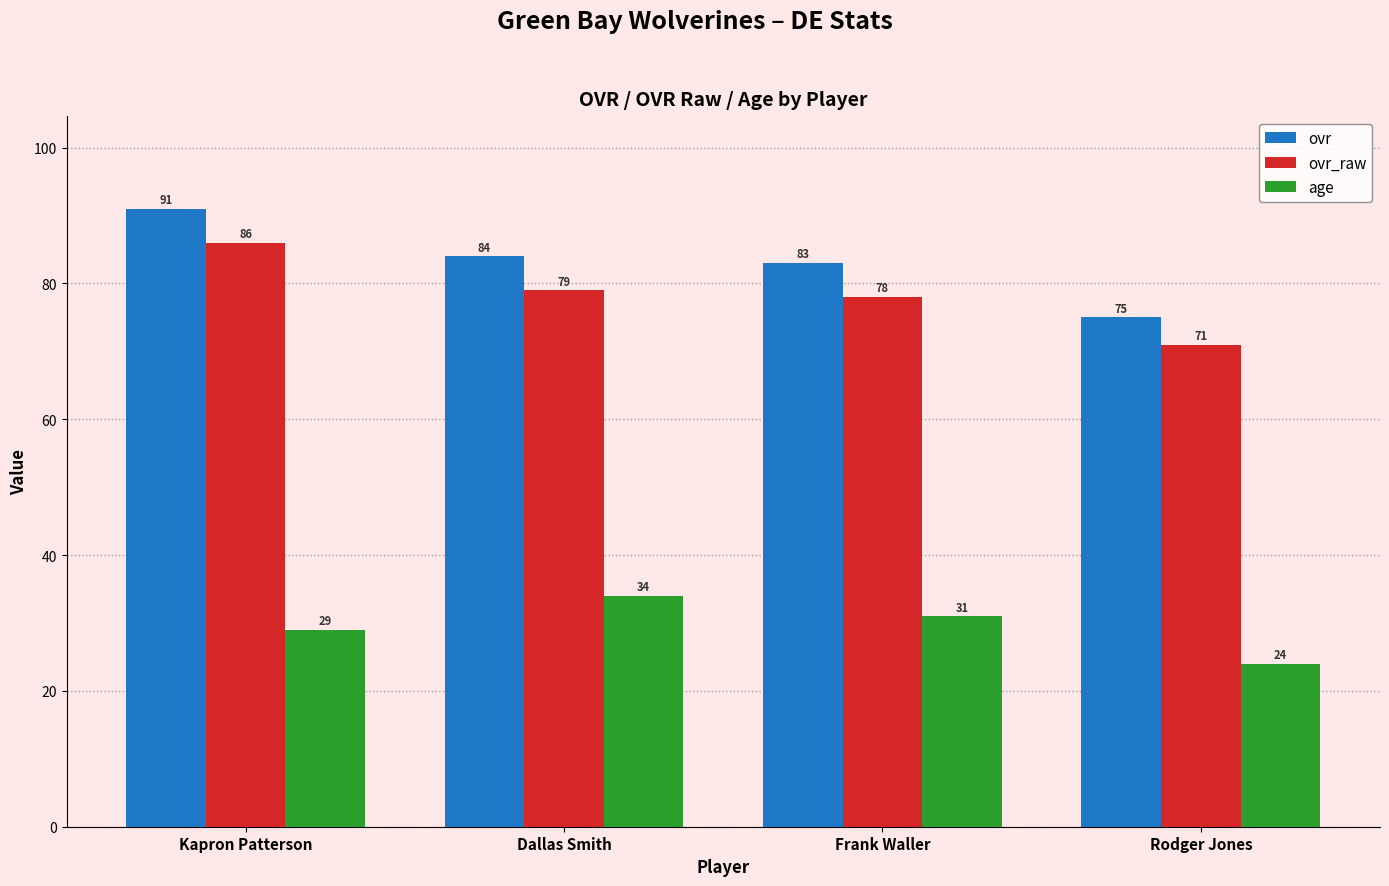

What is the label of the 1st bar from the right?

Rodger Jones